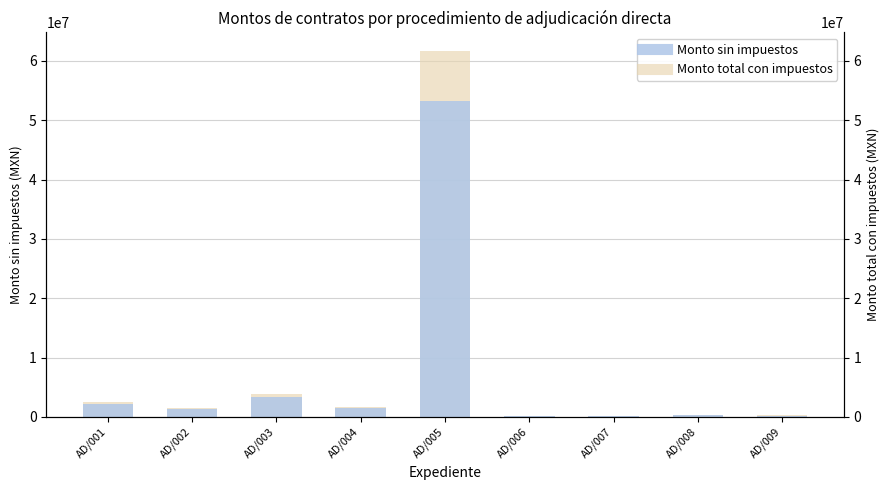

Which category has the lowest value in the Monto sin impuestos series?

AD/006